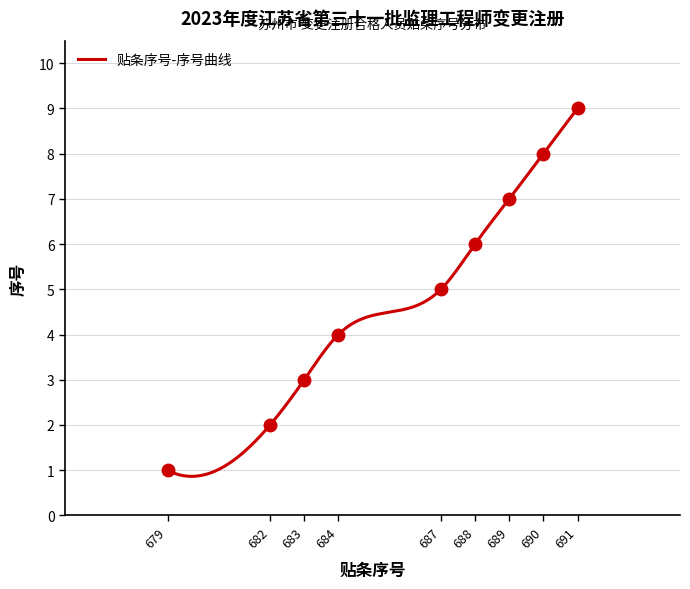

What is the minimum value for 贴条序号-序号曲线?

0.9